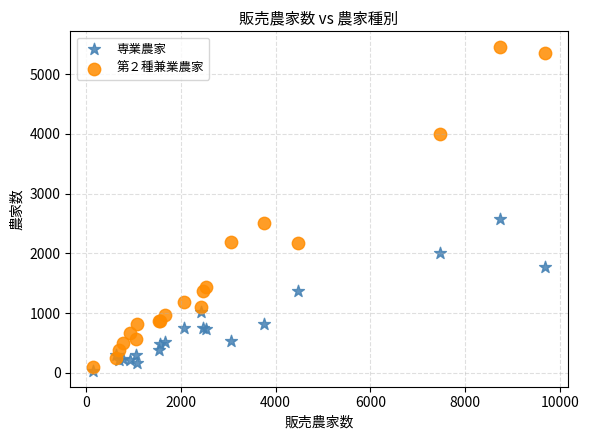

Across all series, what Y value is closest to 2742?

2574